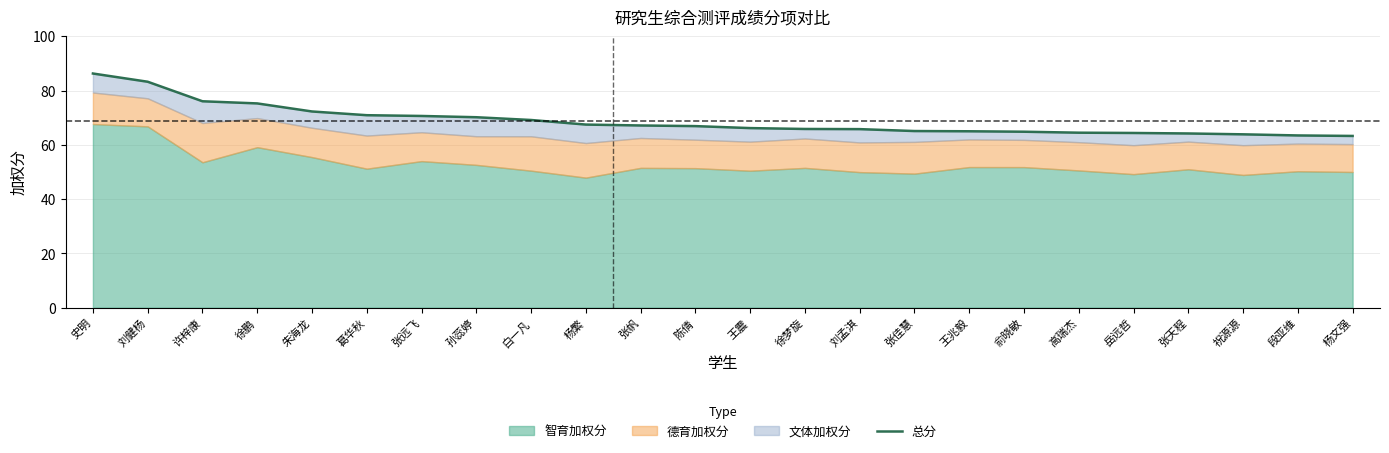

How many lines are shown in the chart?

1